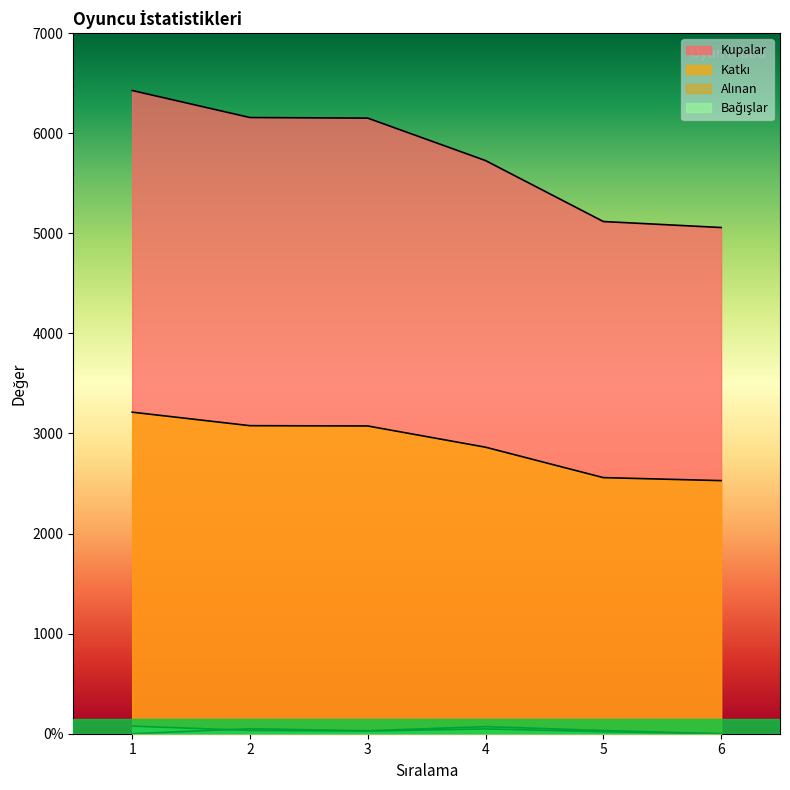

Count the Alınan values in the range 0 to 50.

5